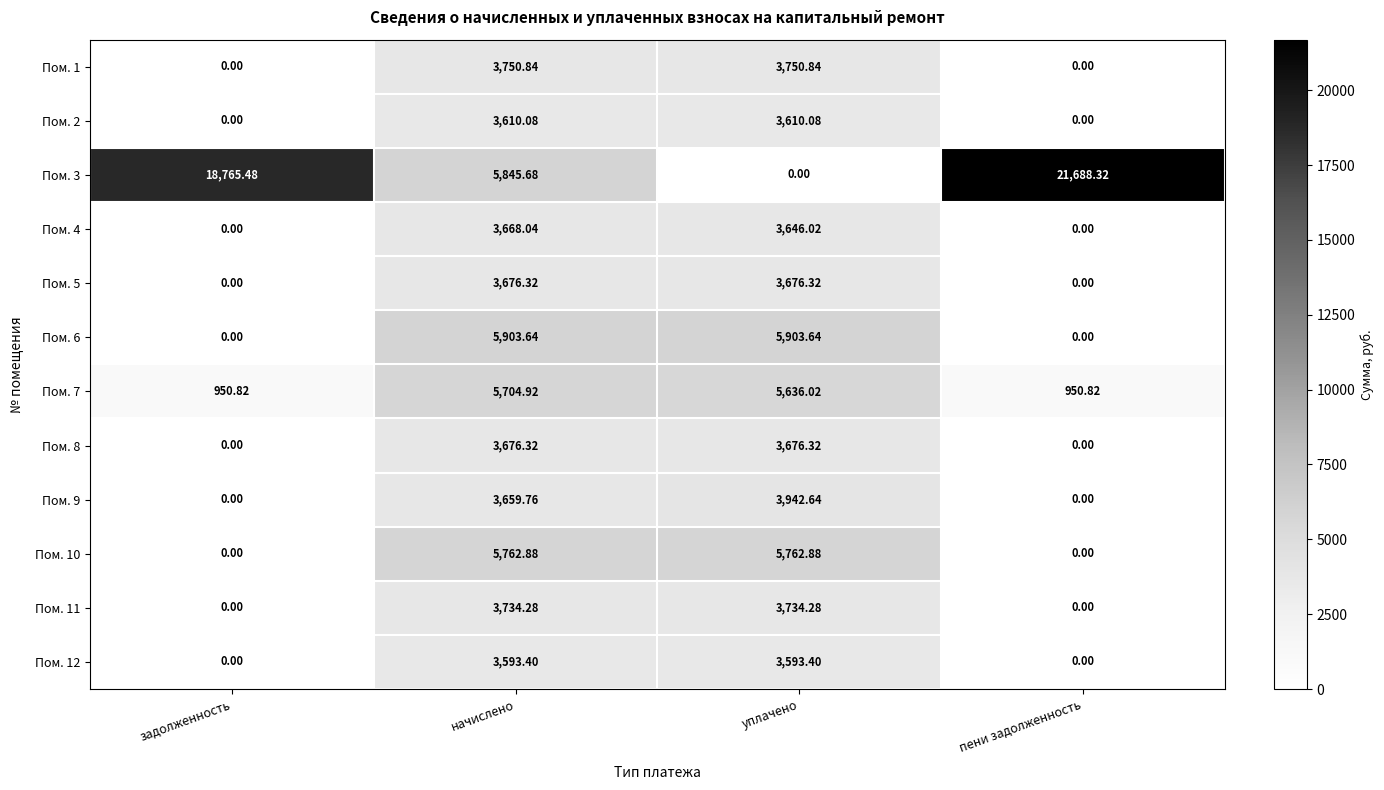

How many data points does each series have?

4